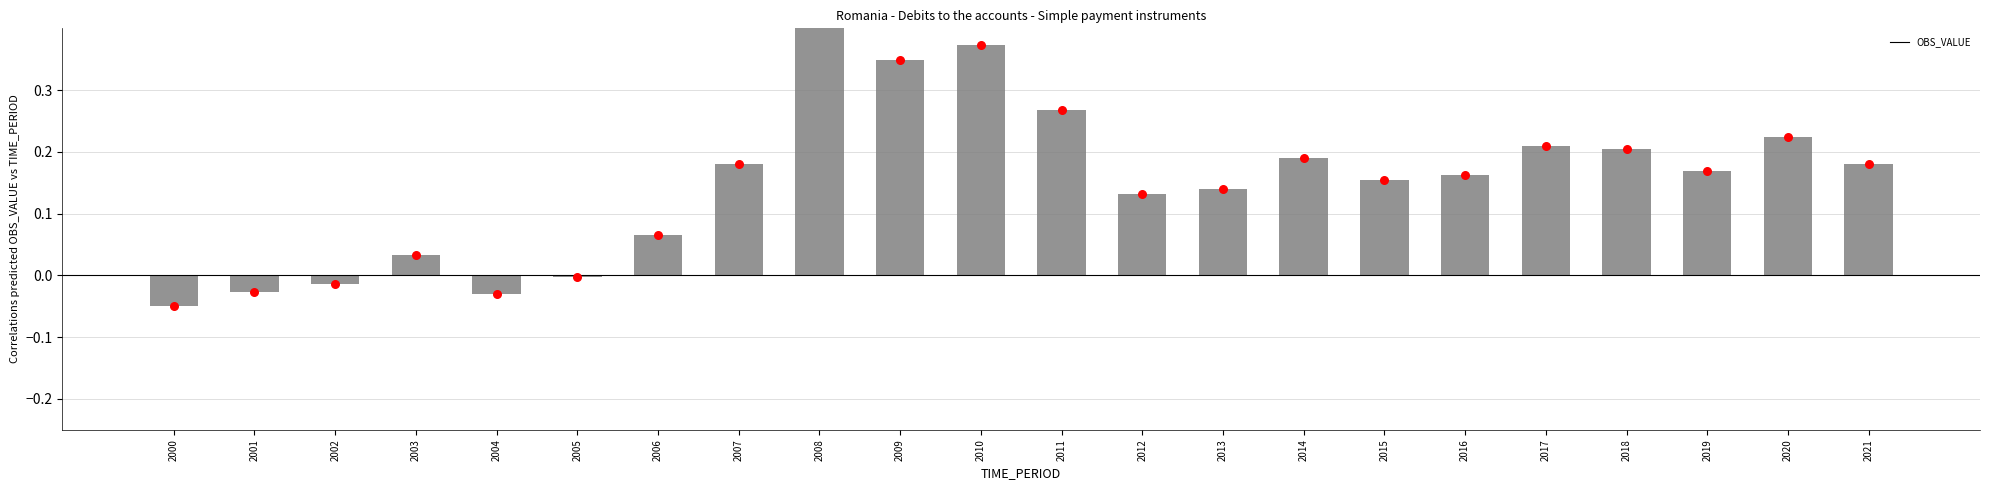

What is the change in value from 2006 to 2021?

+0.1